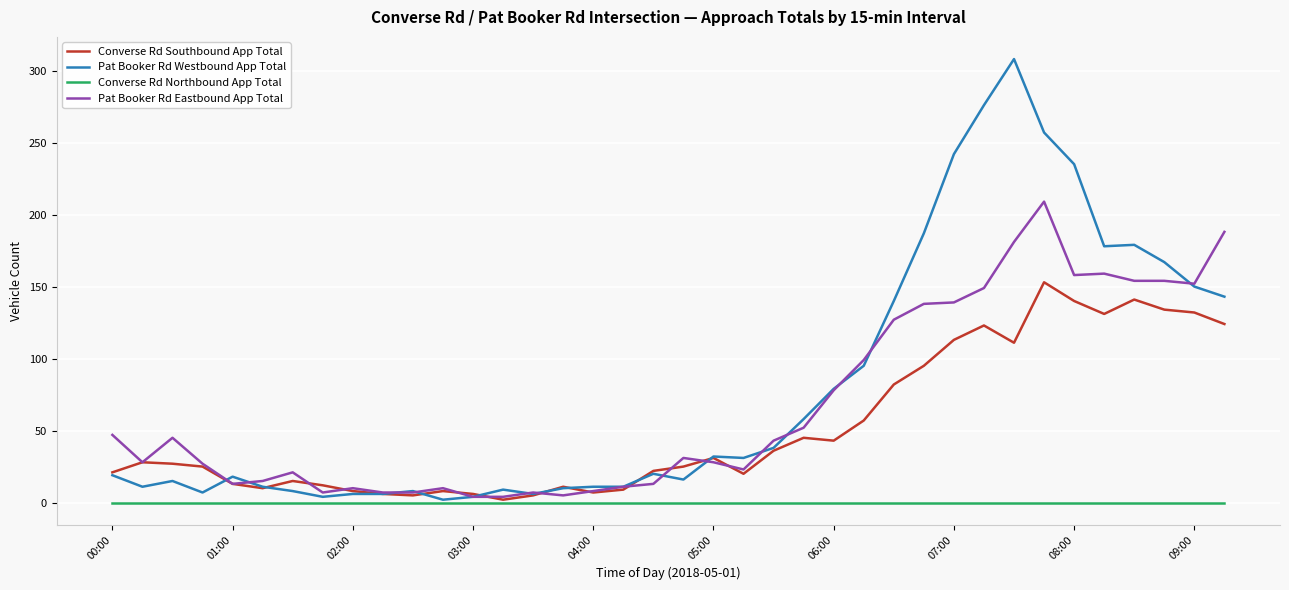

Which series has the largest range (max minus min)?

Pat Booker Rd Westbound App Total